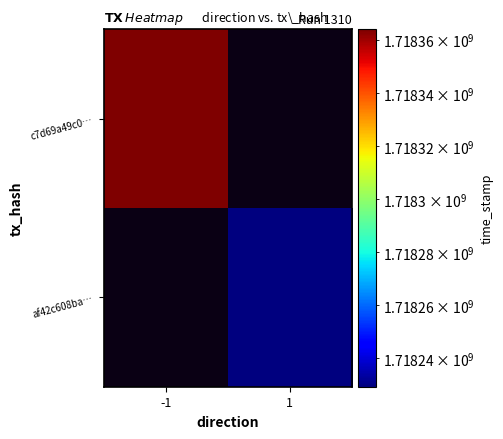

List the series in order of their peak value, highest first.

c7d69a49c0…, af42c608ba…